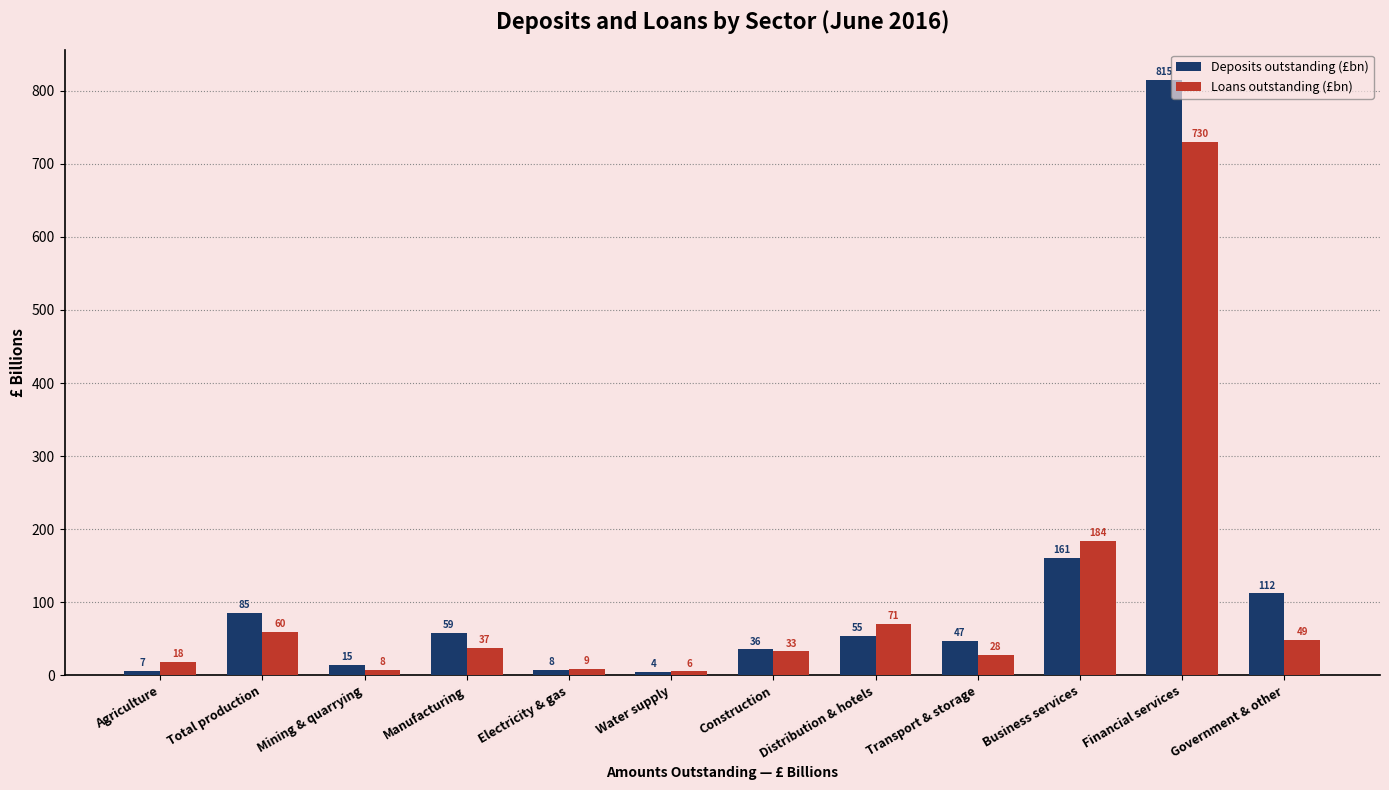

What is the spread (max minus min) of values at Agriculture?

11.6